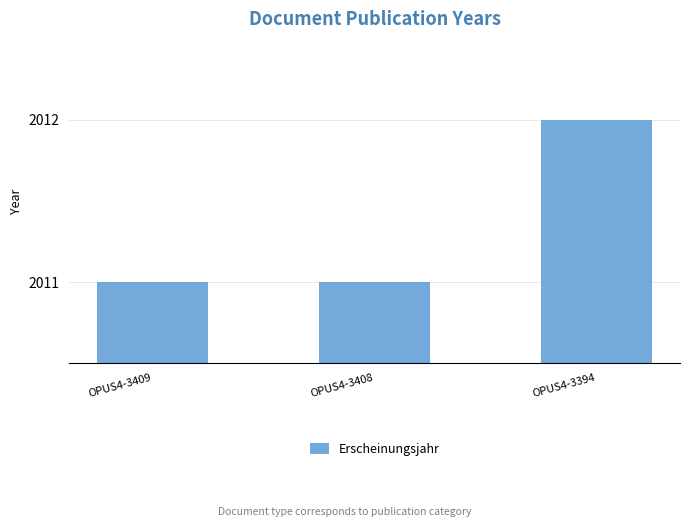

Reading left to right, list all the values displayed in this chart.

OPUS4-3409=2011	OPUS4-3408=2011	OPUS4-3394=2012